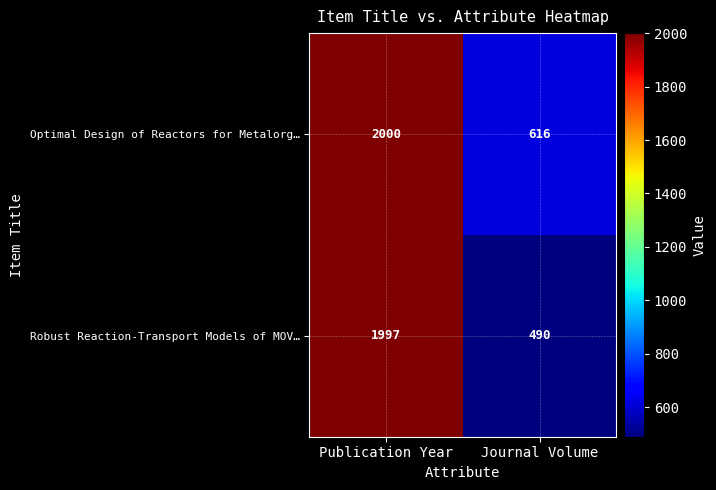

What is the approximate value of Robust Reaction-Transport Models of MOV… at Journal Volume?

490